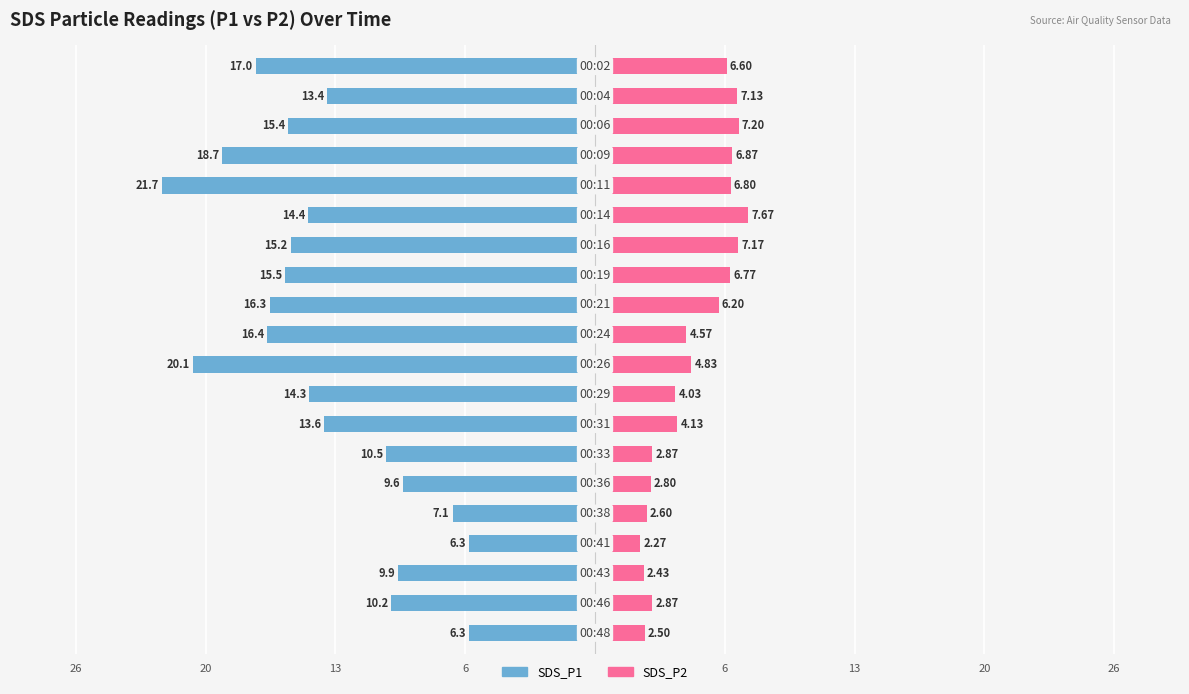

Which series has the largest range (max minus min)?

SDS_P1